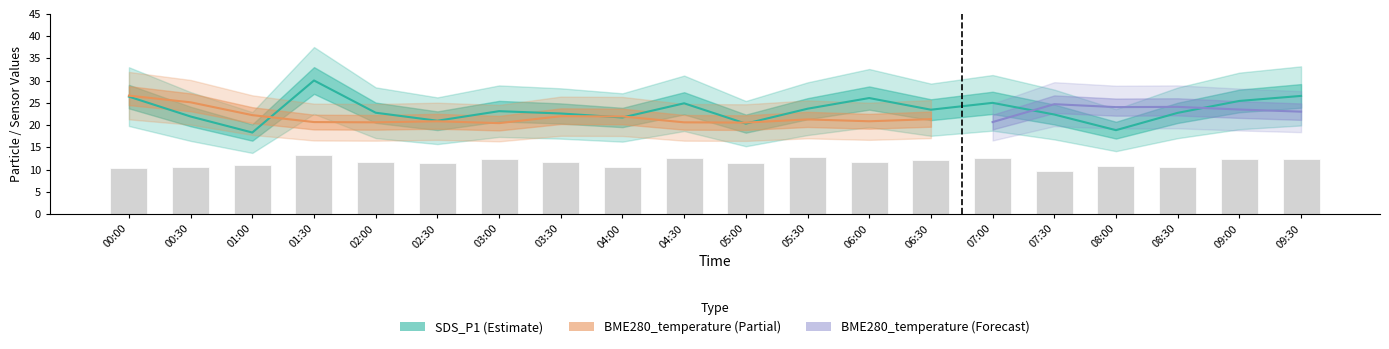

Is it true that SDS_P1 equals 42.0 at 04:30?

False